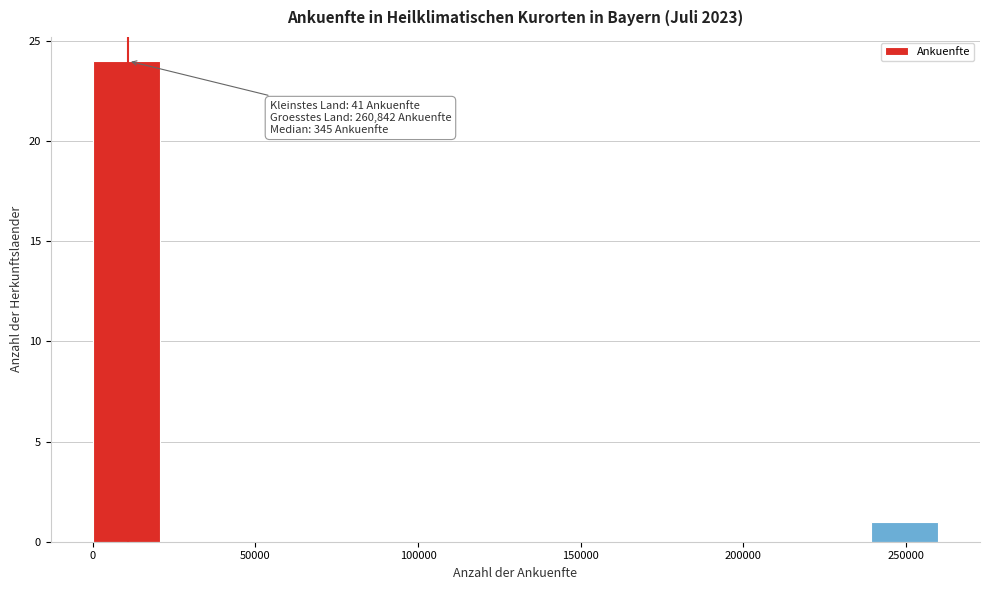

Which range on the x-axis has the tallest bar?

0 to 20000